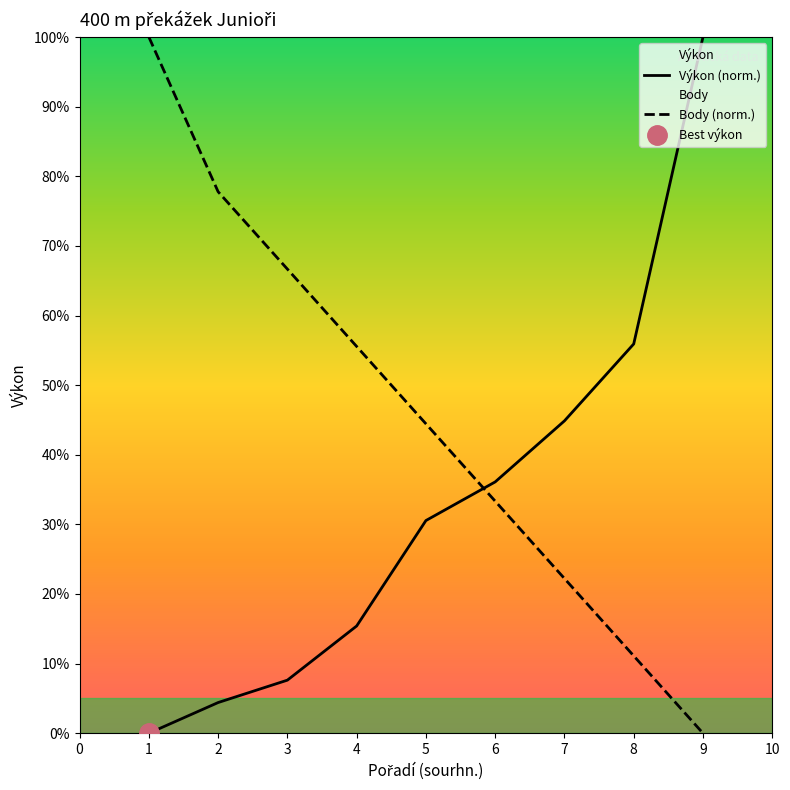

Is it true that Body (norm.) equals 35.5 at 2?

False